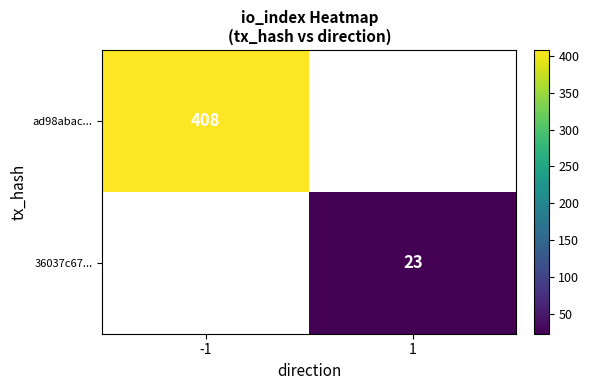

Is the value of 36037c67... at 1 greater than the value of ad98abac... at -1?

No